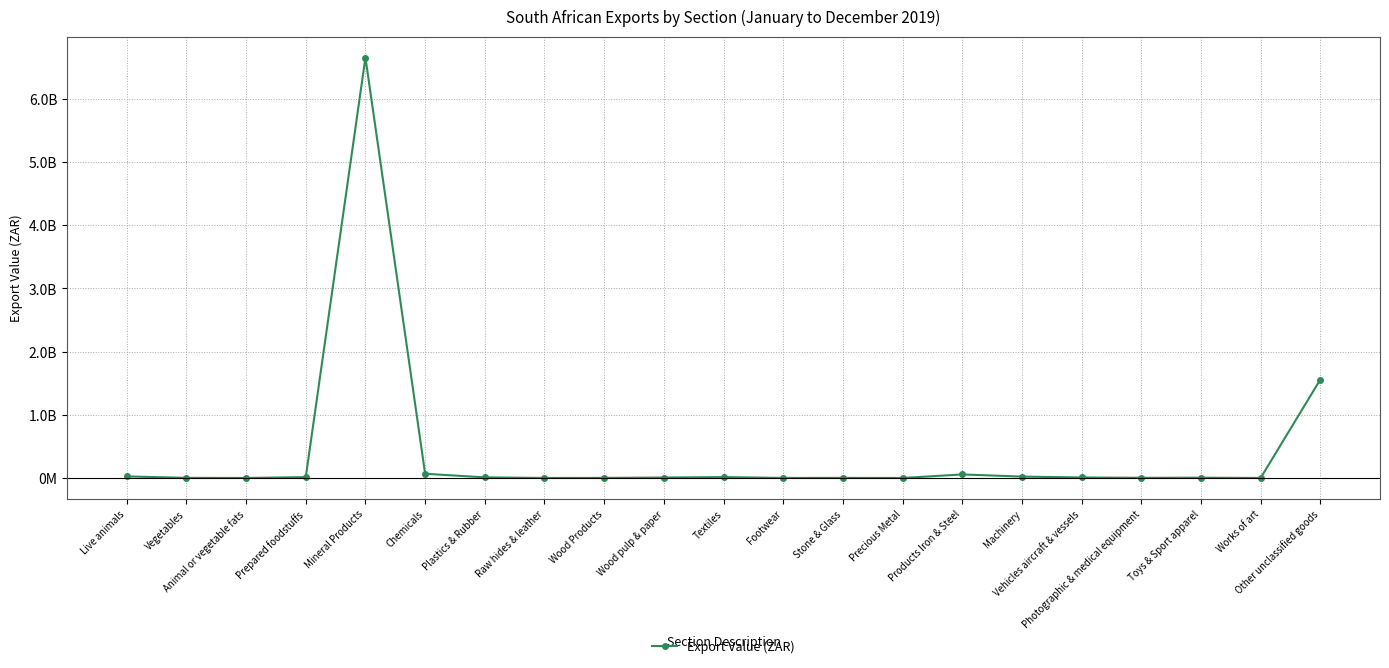

What is the difference between the second highest and minimum values?

1558519750